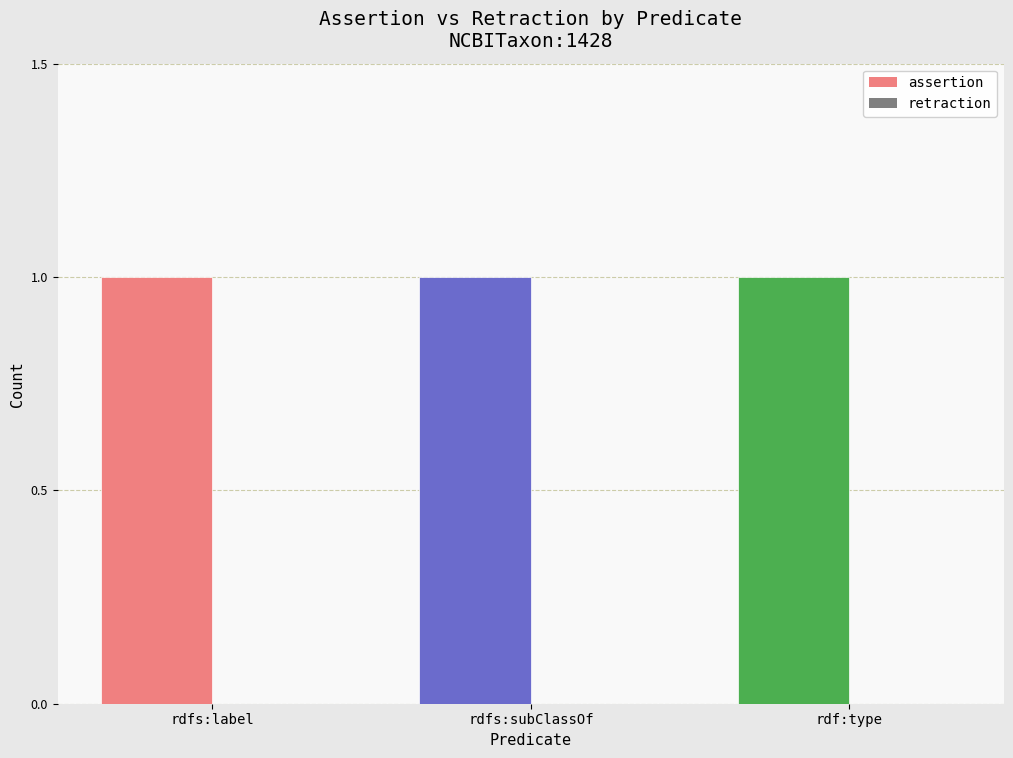

At rdf:type, list the series in order from smallest to largest.

retraction, assertion